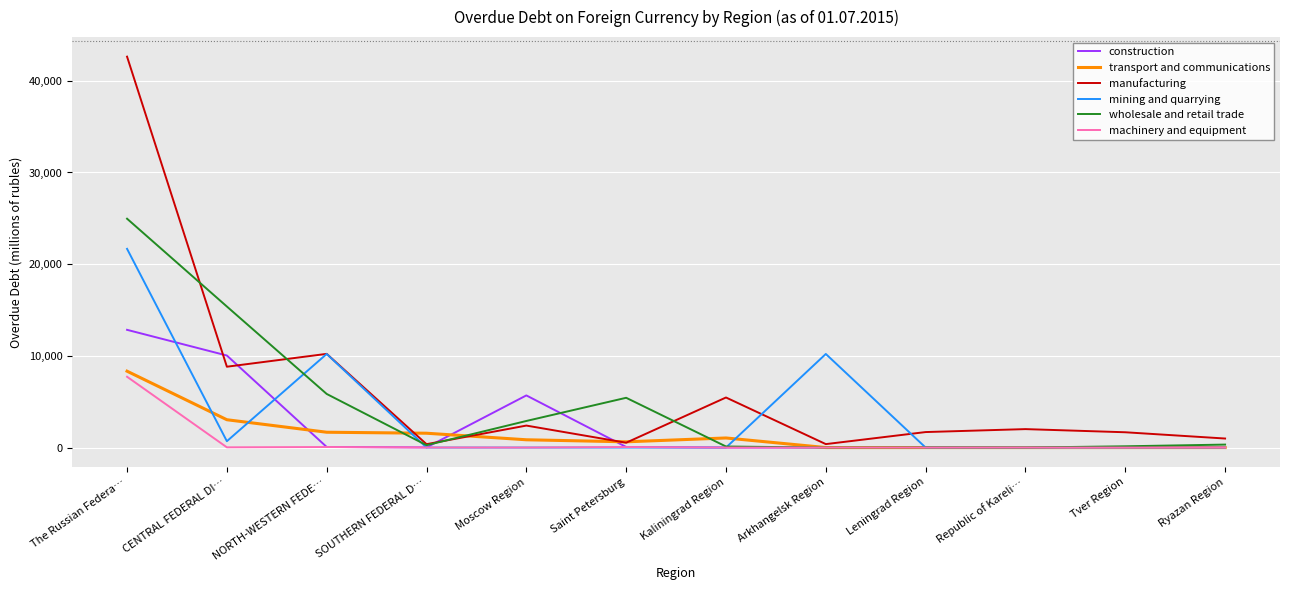

At which category is the sum across all series the highest?

The Russian Federa…